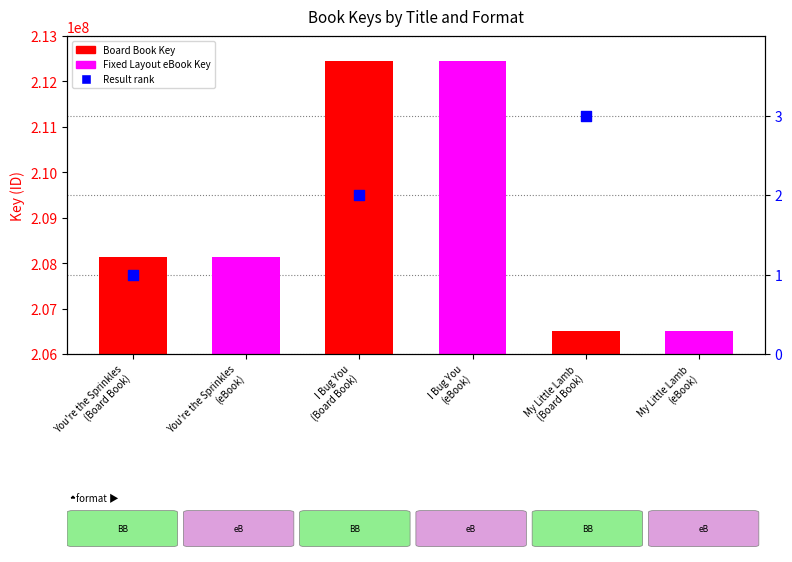

At how many categories does at least one series exceed 146091705?

6